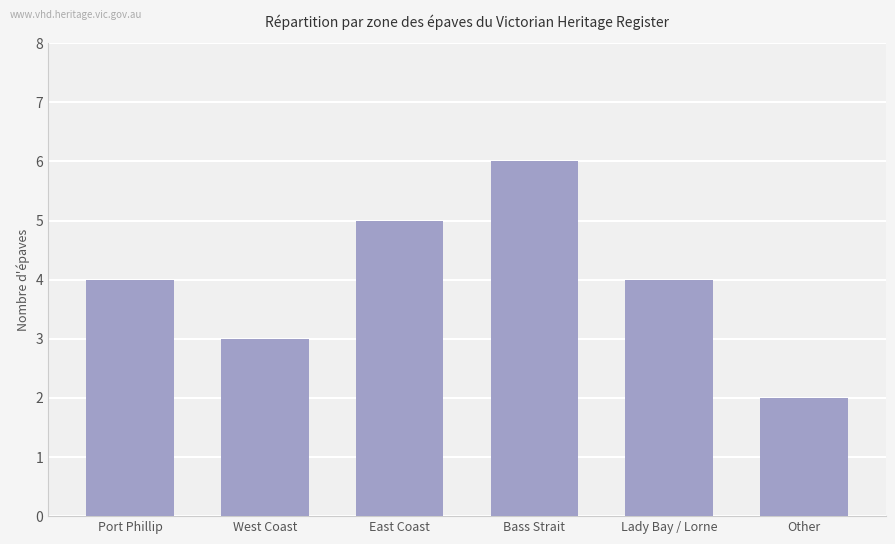

How many values are between 3 and 5?

4